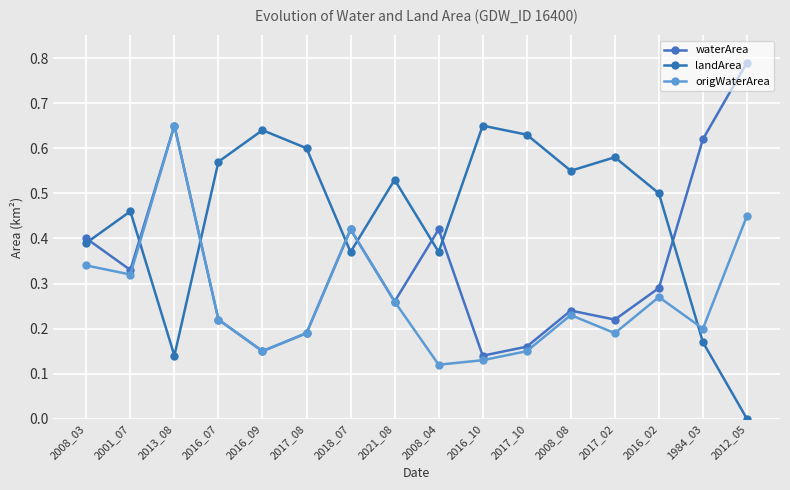

Which series changed the most between 2017_08 and 2008_04?

waterArea